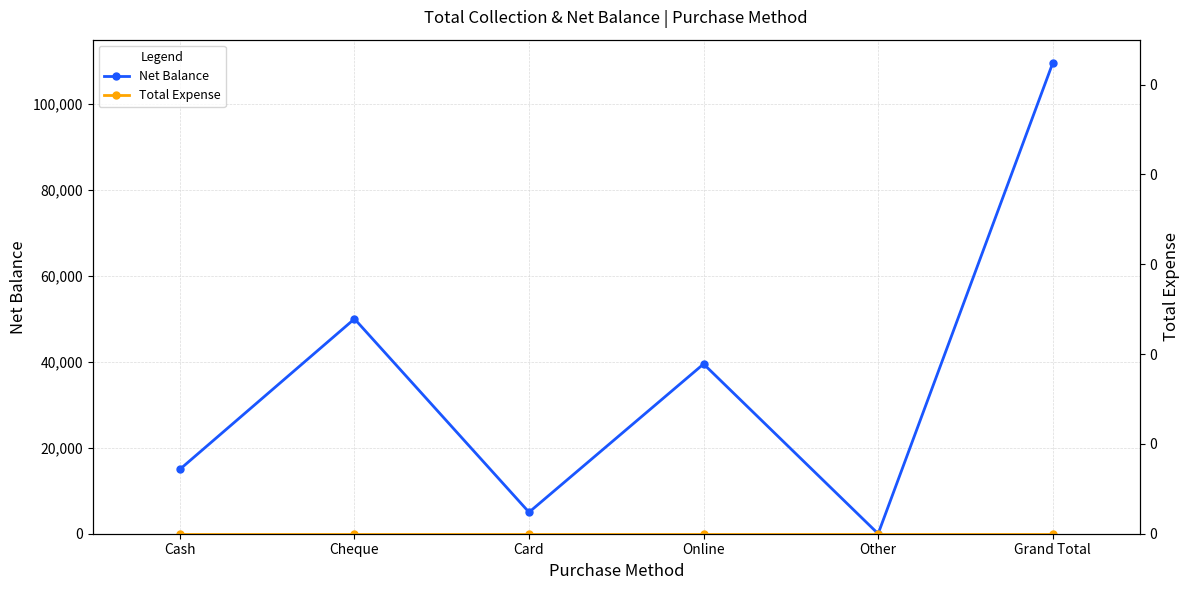

True or false: Total Expense has more than 0 interior local peaks.

False